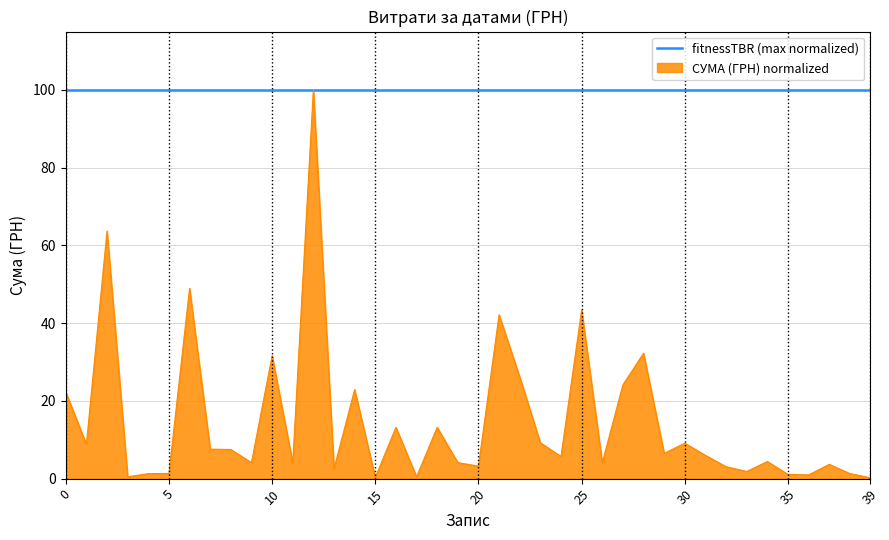

What is the maximum value for СУМА (ГРН) normalized?

100.0